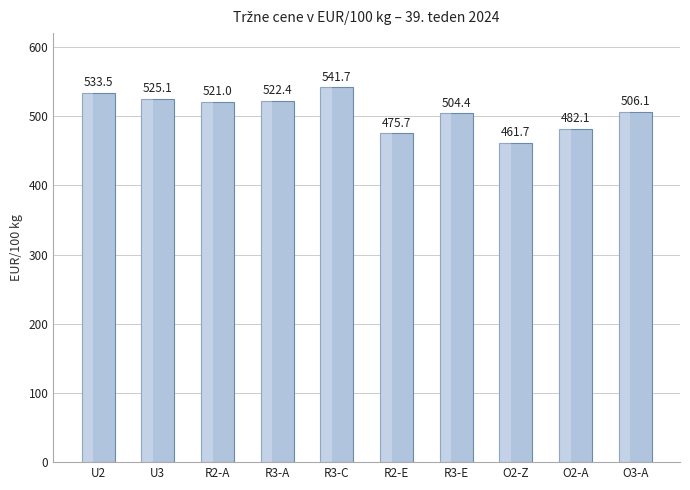

Count the number of data series in this chart.

1